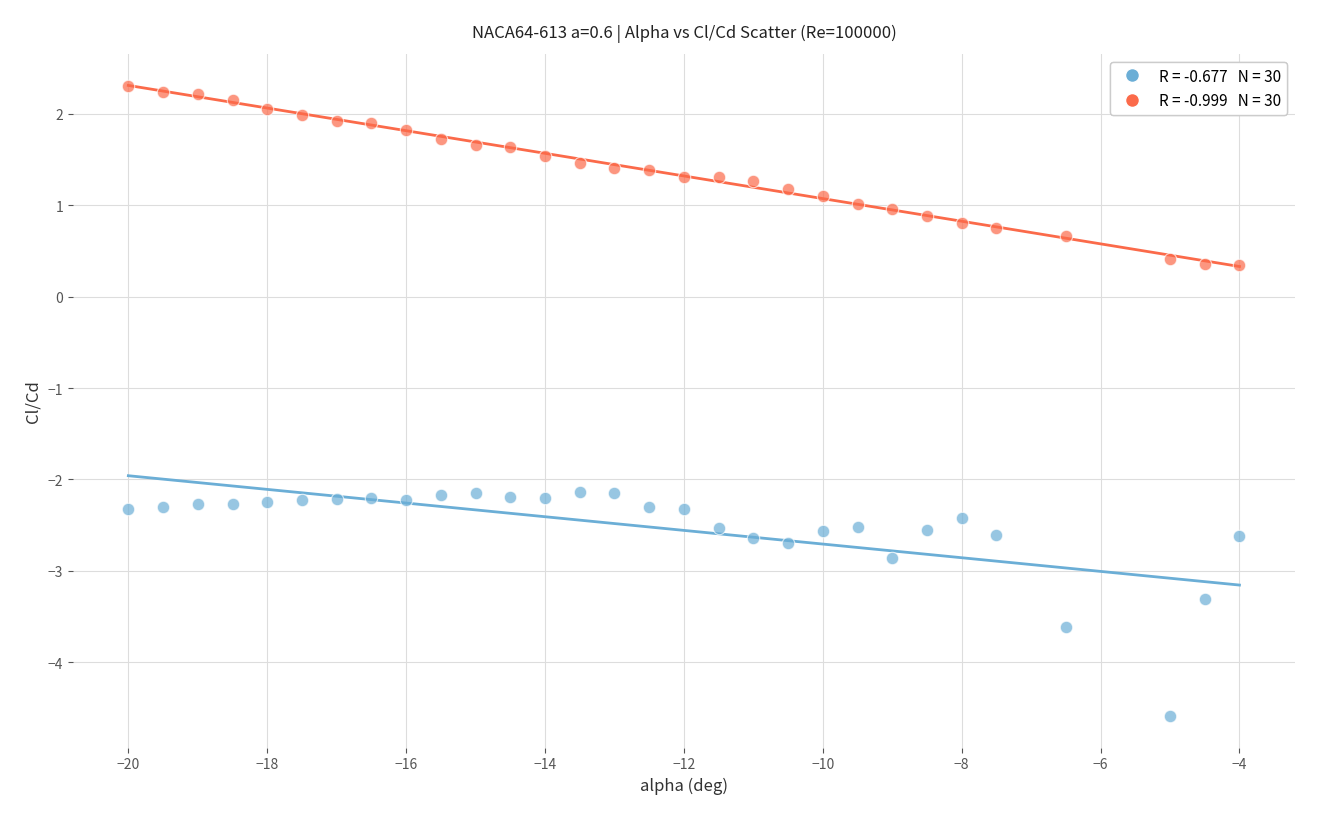

Across all data points, what is the range of Y values (max minus min)?

6.9